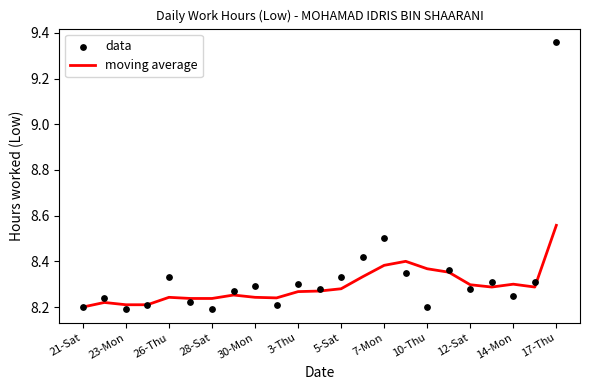

Which series has the largest total across all categories?

data